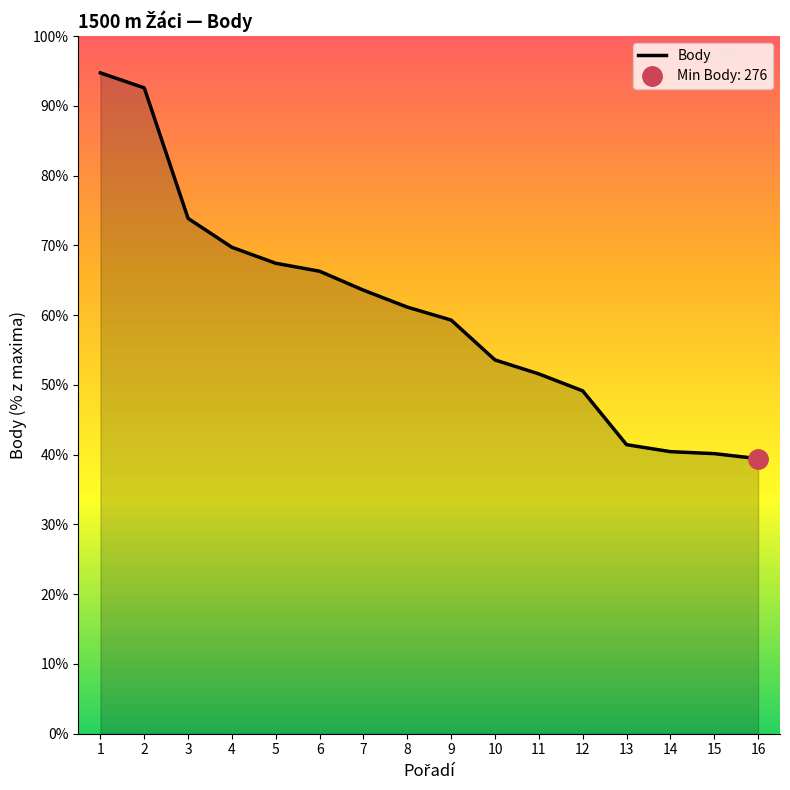

Which label corresponds to the largest value in the chart?

1